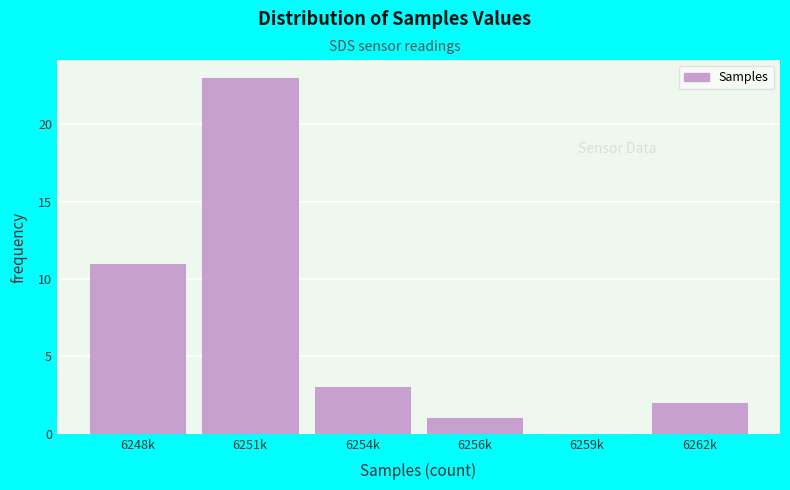

Reading left to right, extract all data points from this chart.

6248k=11	6251k=23	6254k=3	6256k=1	6259k=0	6262k=2